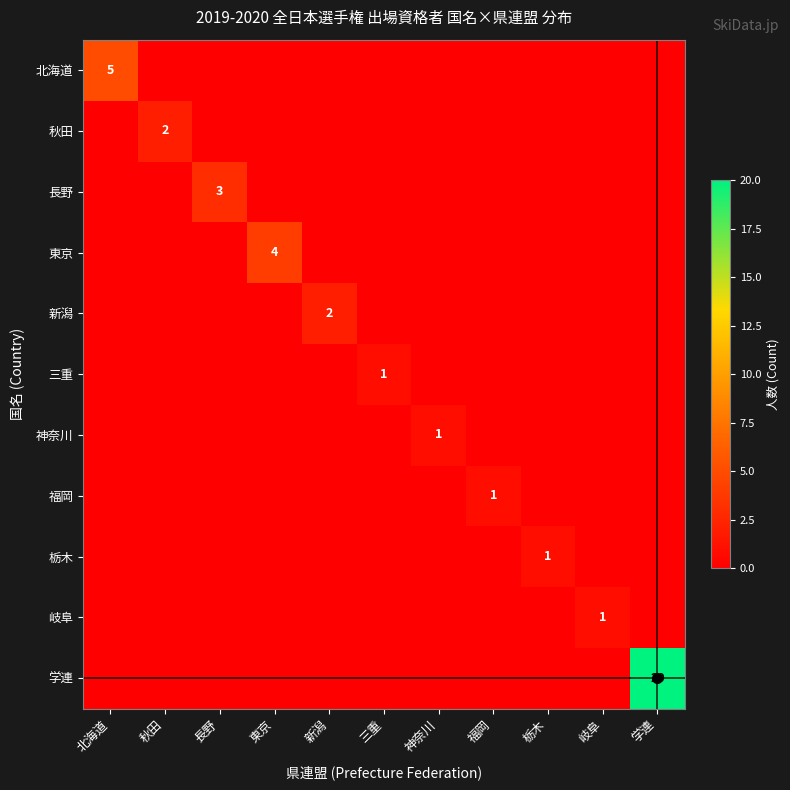

The 栃木 series shows -1 at 長野. True or false?

False